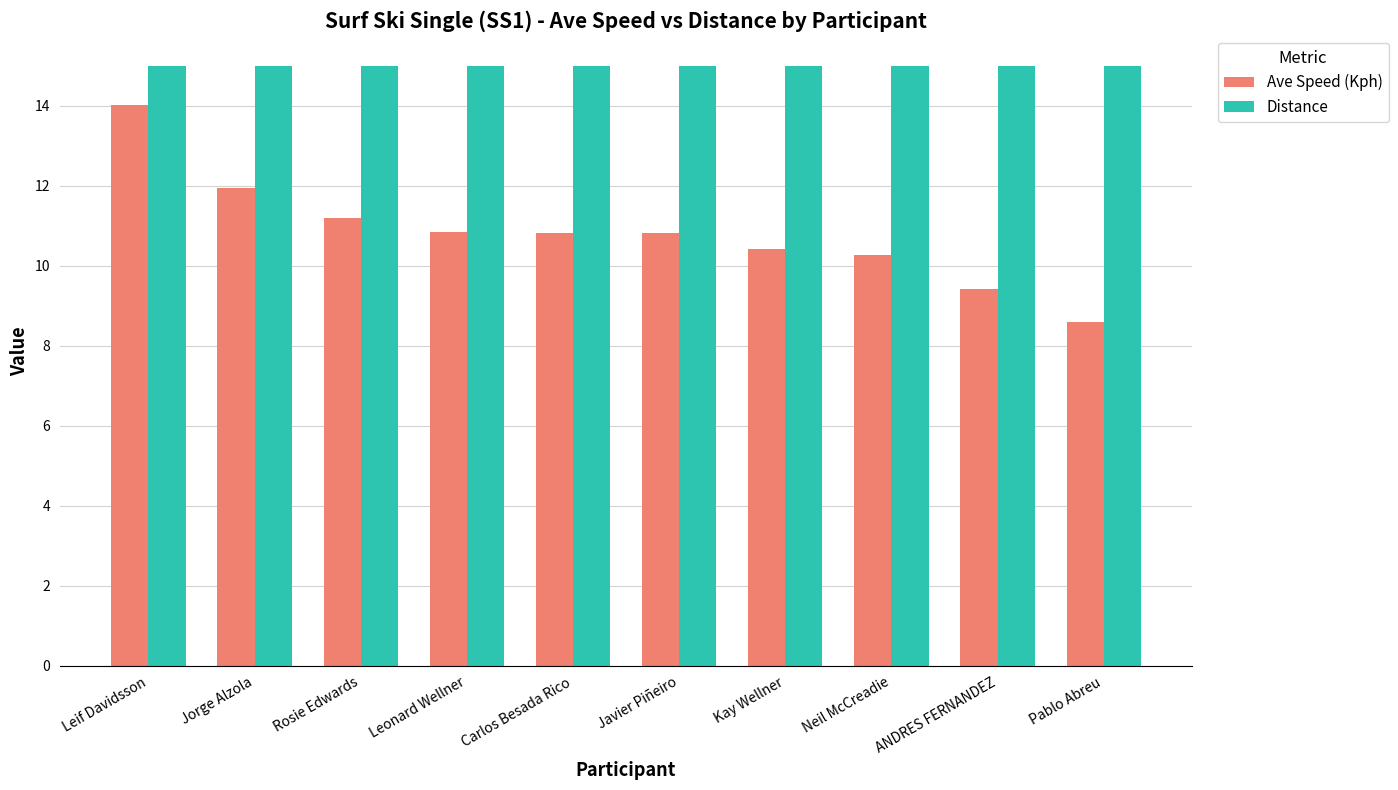

Reading right to left, extract all data points from this chart.

Ave Speed (Kph): Pablo Abreu=8.6	ANDRES FERNANDEZ=9.4	Neil McCreadie=10.3	Kay Wellner=10.4	Javier Piñeiro=10.8	Carlos Besada Rico=10.8	Leonard Wellner=10.8	Rosie Edwards=11.2	Jorge Alzola=11.9	Leif Davidsson=14.0
Distance: Pablo Abreu=15.0	ANDRES FERNANDEZ=15.0	Neil McCreadie=15.0	Kay Wellner=15.0	Javier Piñeiro=15.0	Carlos Besada Rico=15.0	Leonard Wellner=15.0	Rosie Edwards=15.0	Jorge Alzola=15.0	Leif Davidsson=15.0